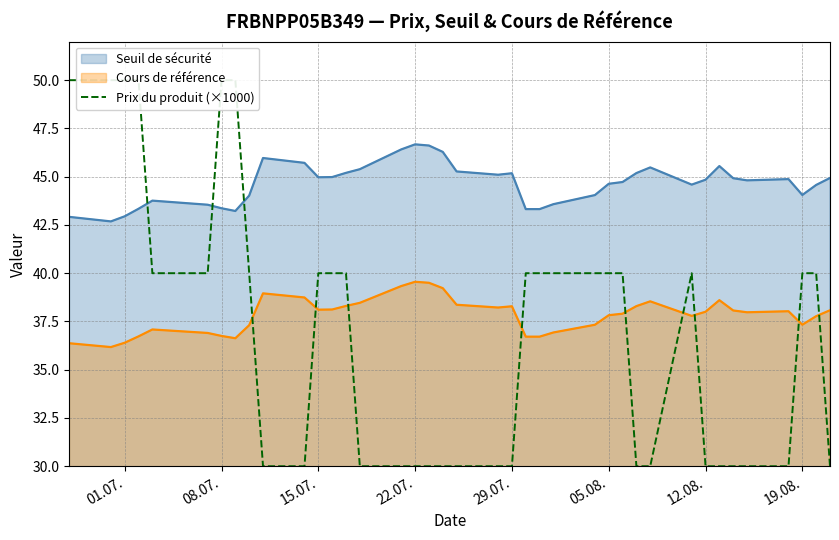

Is it true that Seuil de sécurité equals 44.6 at 05.08.?

True